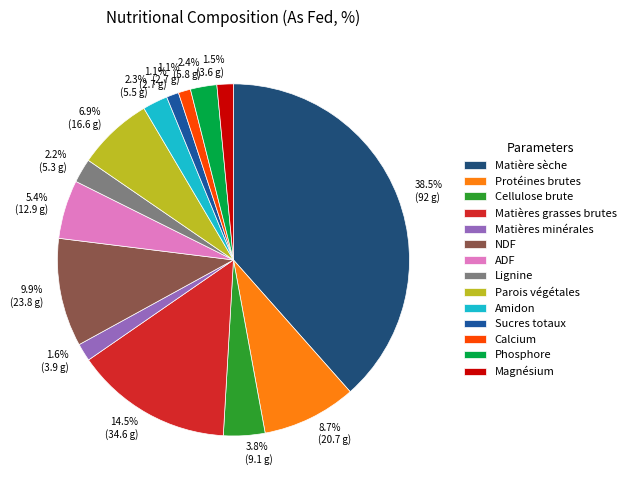

Is Matière sèche the majority of the pie?

No